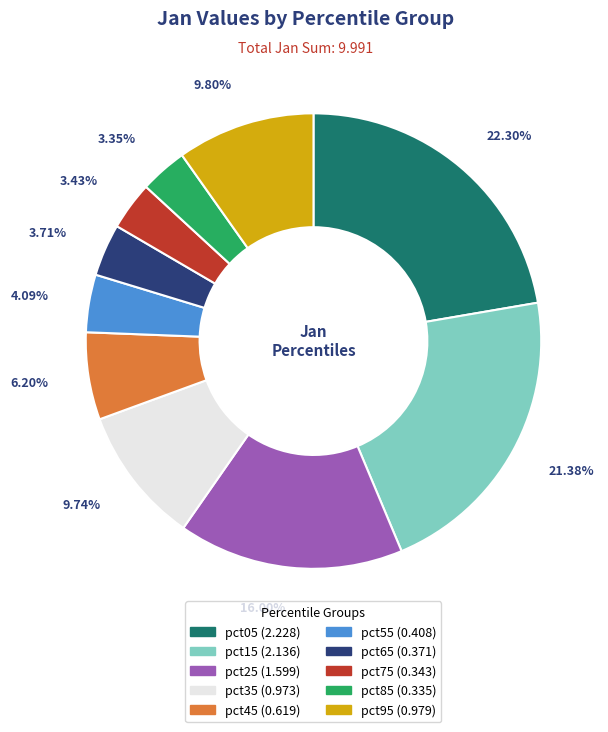

Is the sum of pct25 and pct35 greater than half?

No